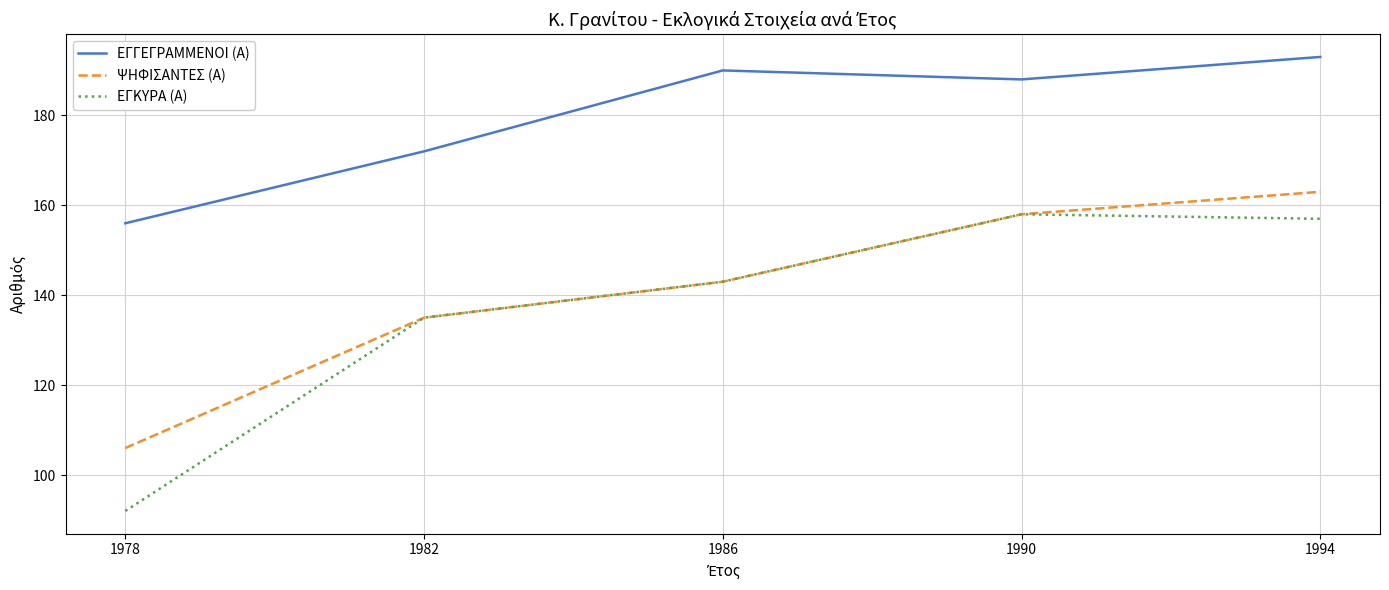

How many series are shown in this chart?

3